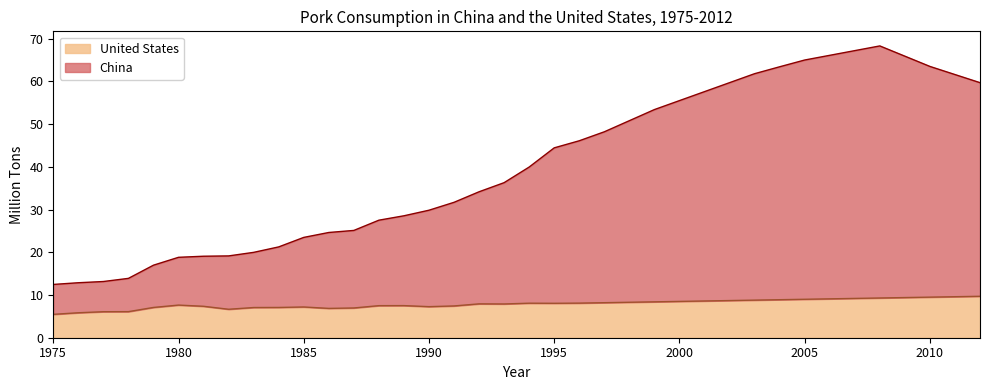

What is the difference between the maximum and minimum values in the China series?

55.8